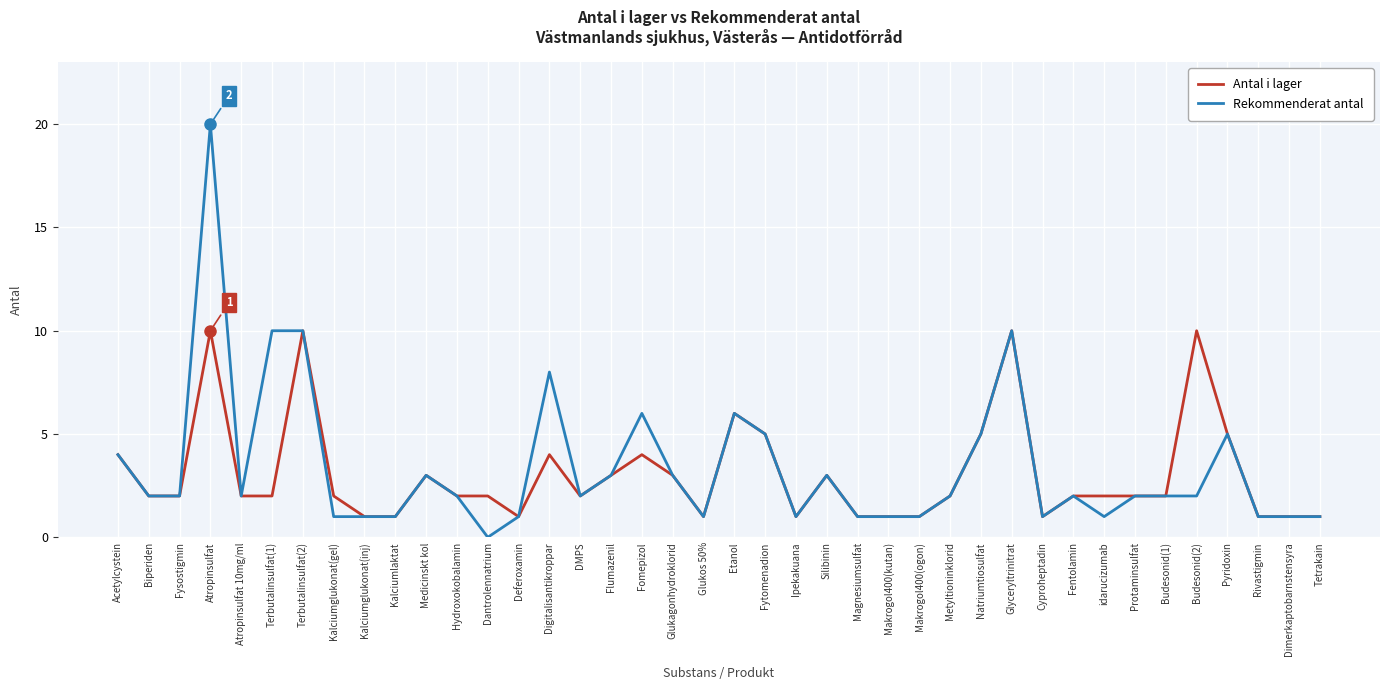

What is the difference between the Antal i lager values at Pyridoxin and Makrogol400(ogon)?

4